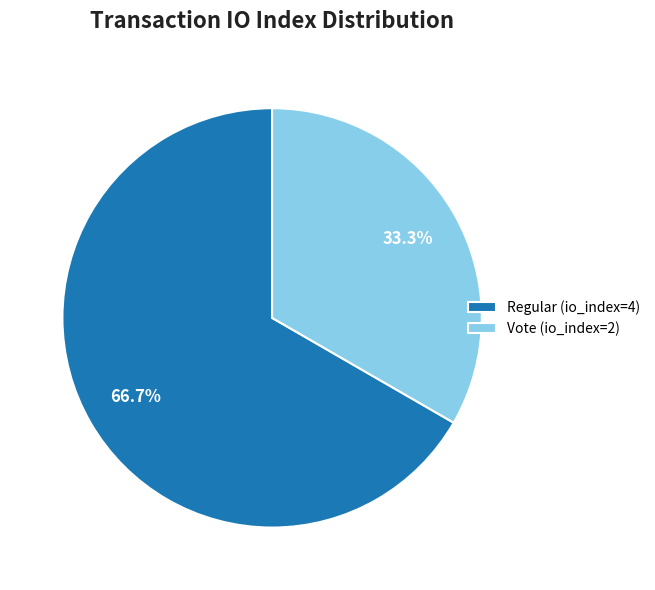

To the nearest percent, what is the difference between the Regular (io_index=4) and Vote (io_index=2) slice percentages?

33%